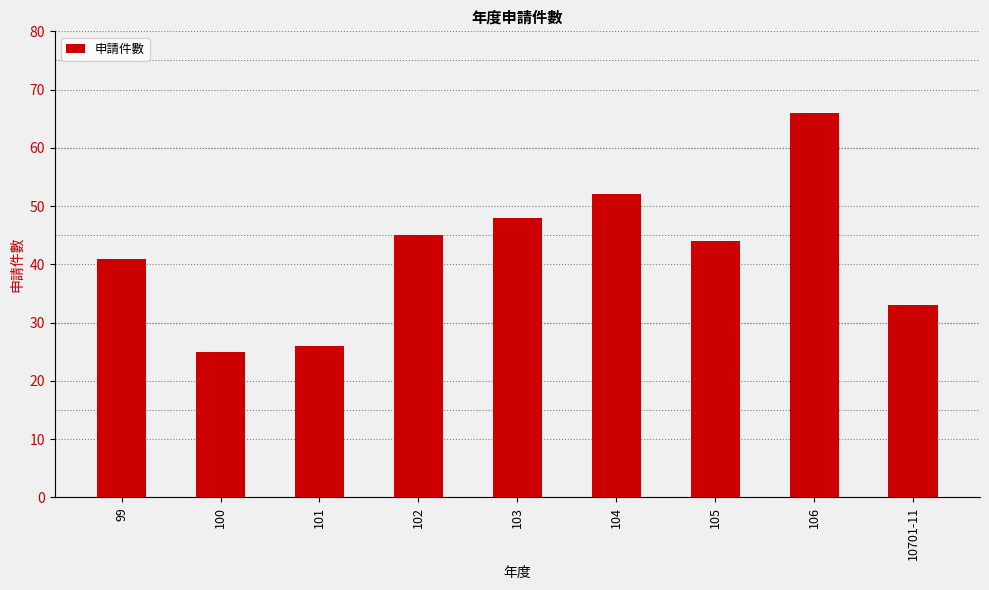

What is the difference between the values at 106 and 105?

22